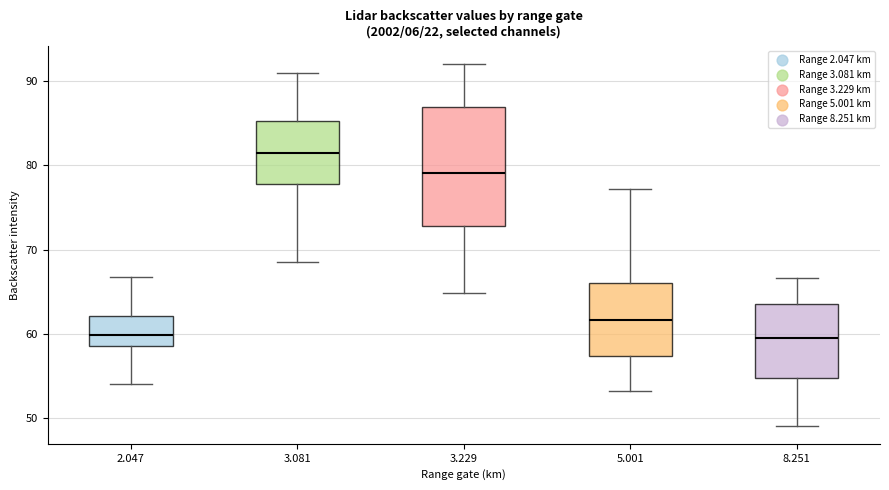

Reading left to right, read every box against the y-axis: the position of its median line, the range the box covers, and the ends of its whiskers. The values are not printed on the chart, so give them approximately, as read against the axis.

2.047: median 60, box 59 to 62, whiskers 54 to 67
3.081: median 81, box 78 to 85, whiskers 69 to 91
3.229: median 79, box 73 to 87, whiskers 65 to 92
5.001: median 62, box 57 to 66, whiskers 53 to 77
8.251: median 60, box 55 to 64, whiskers 49 to 67